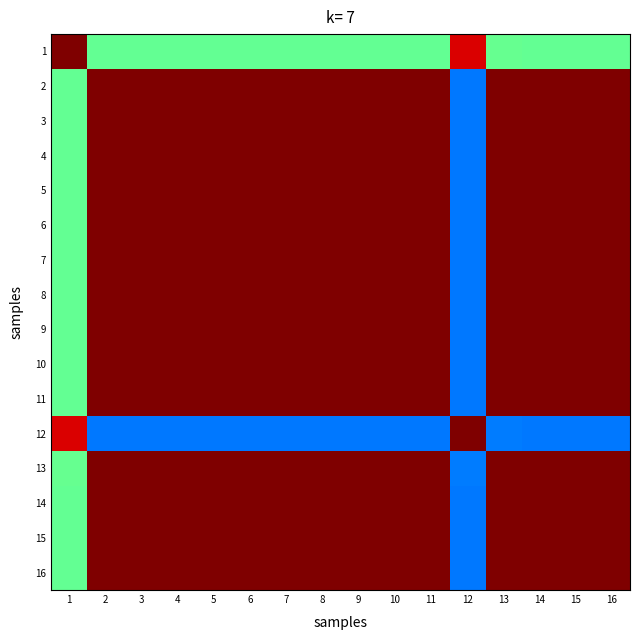

At which category is the sum across all series the highest?

13